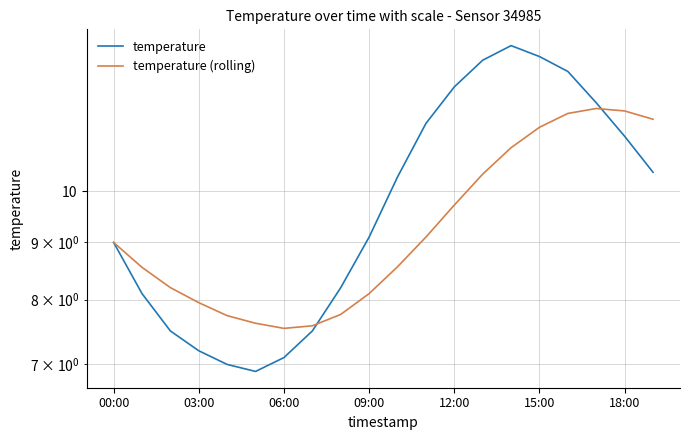

What is the average value of the temperature (rolling) series?

9.4